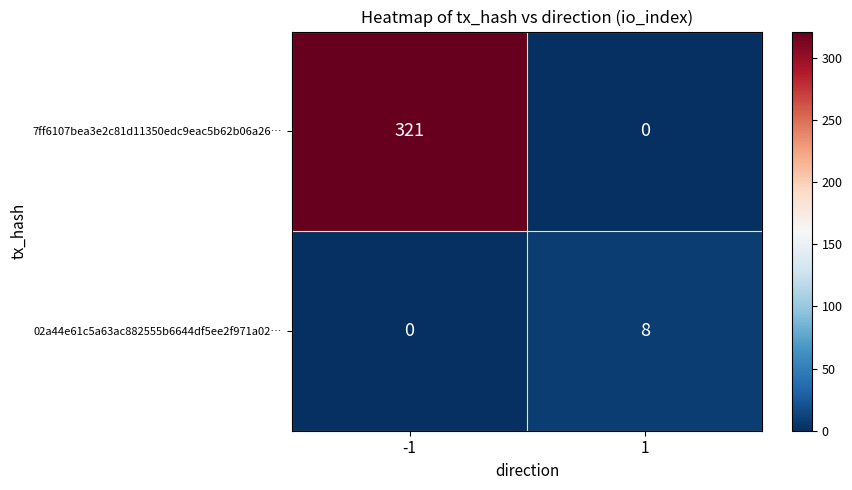

What is the sum of the 7ff6107bea3e2c81d11350edc9eac5b62b06a26… values at -1 and 1?

321